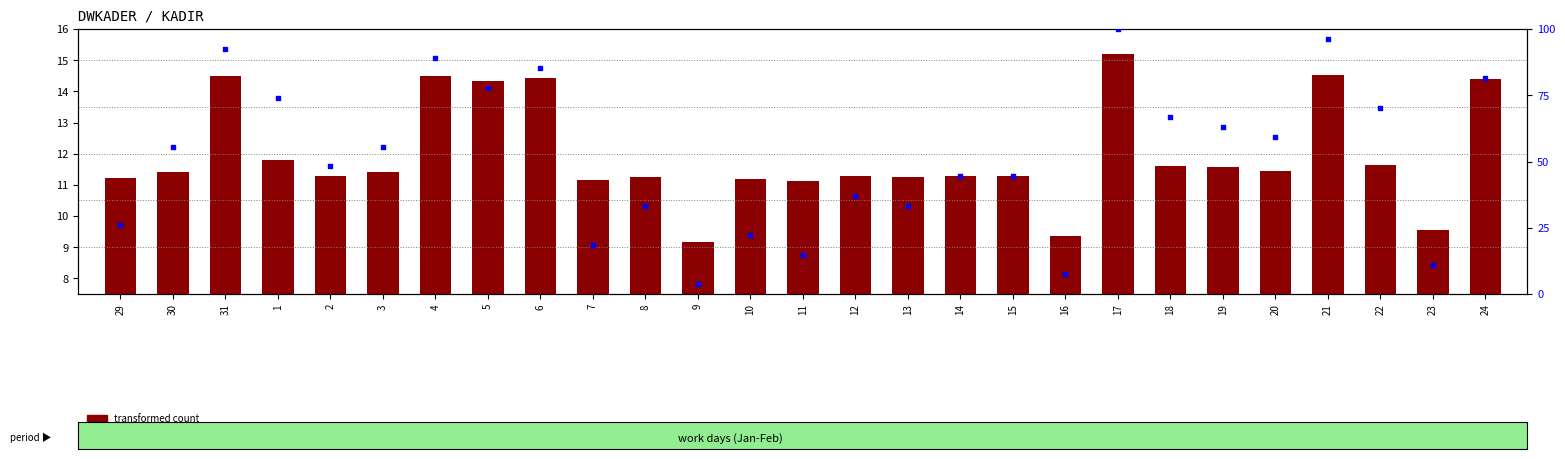

At which category is the sum across all series the highest?

17